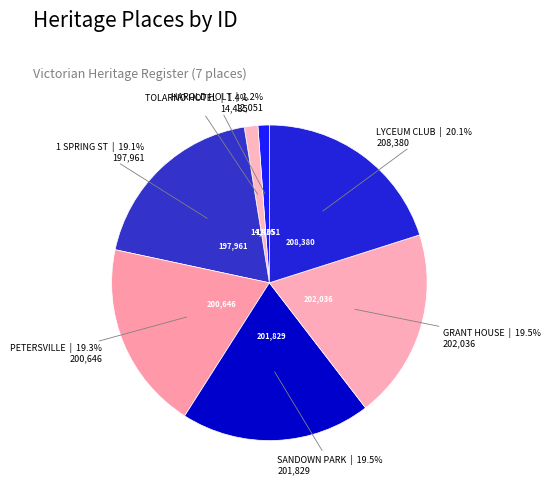

How much of the chart is everything except LYCEUM CLUB?

79.9%